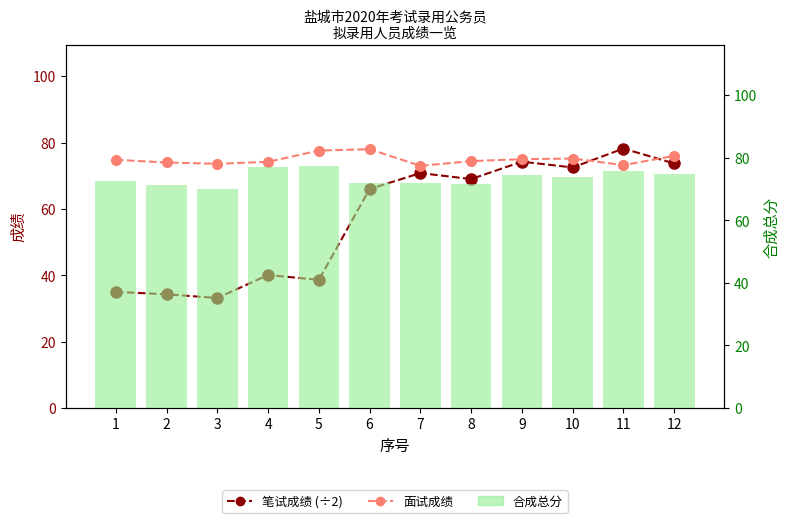

How many data points does each series have?

12